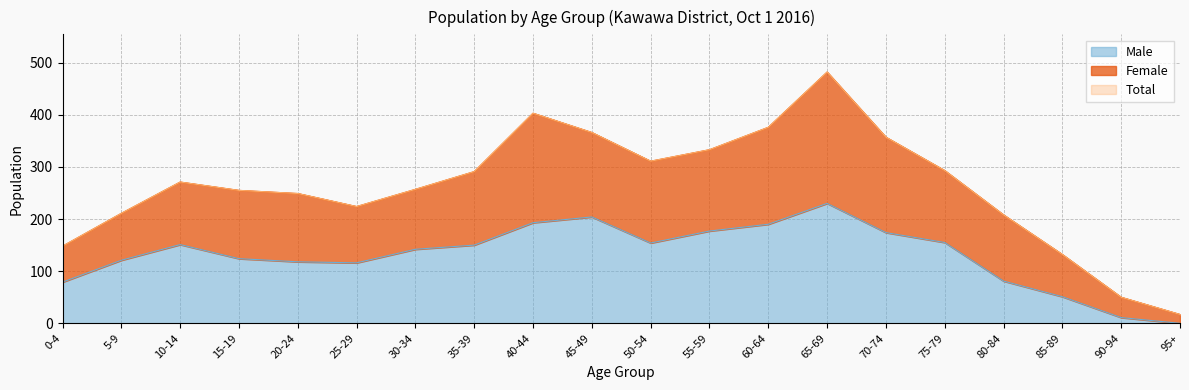

At which category is the sum across all series the highest?

65-69